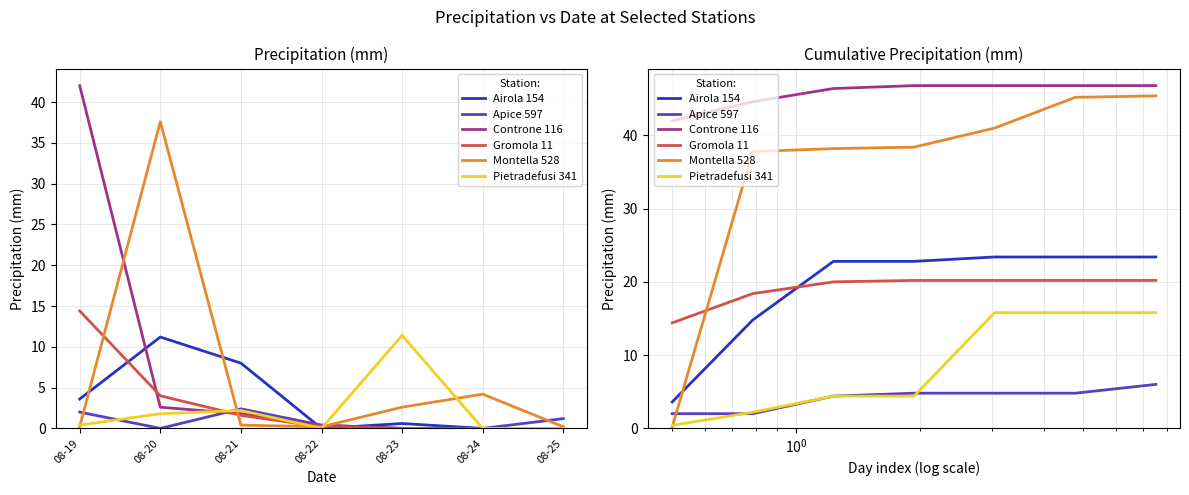

What is the average value of the Airola 154 series?

19.2